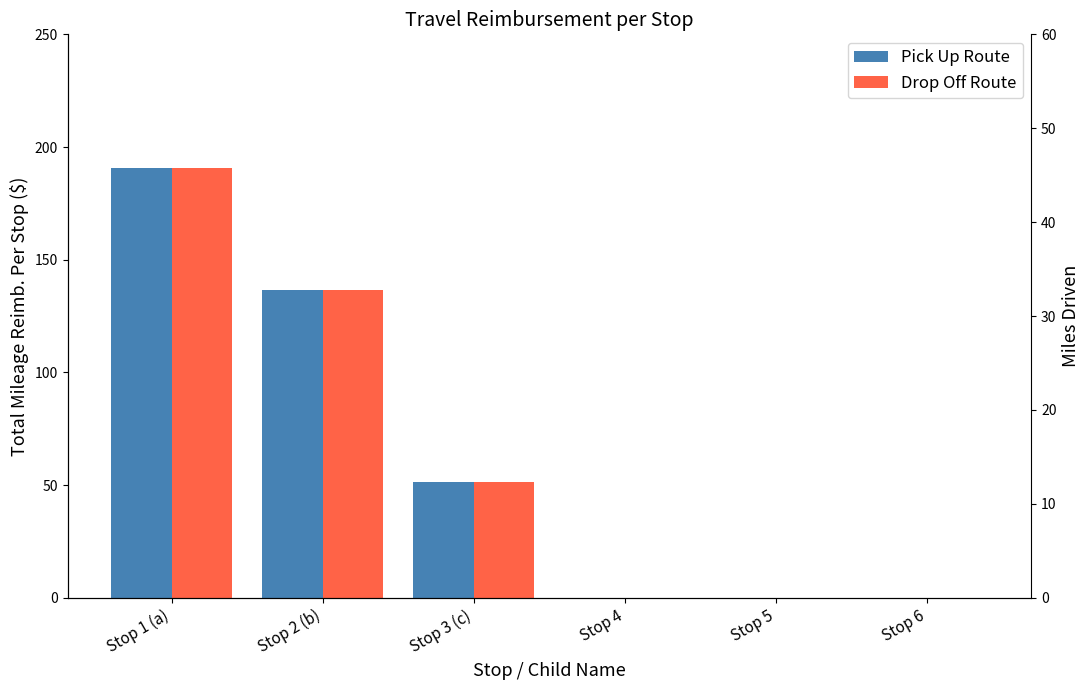

Which category has the lowest value in the Pick Up Route series?

Stop 4